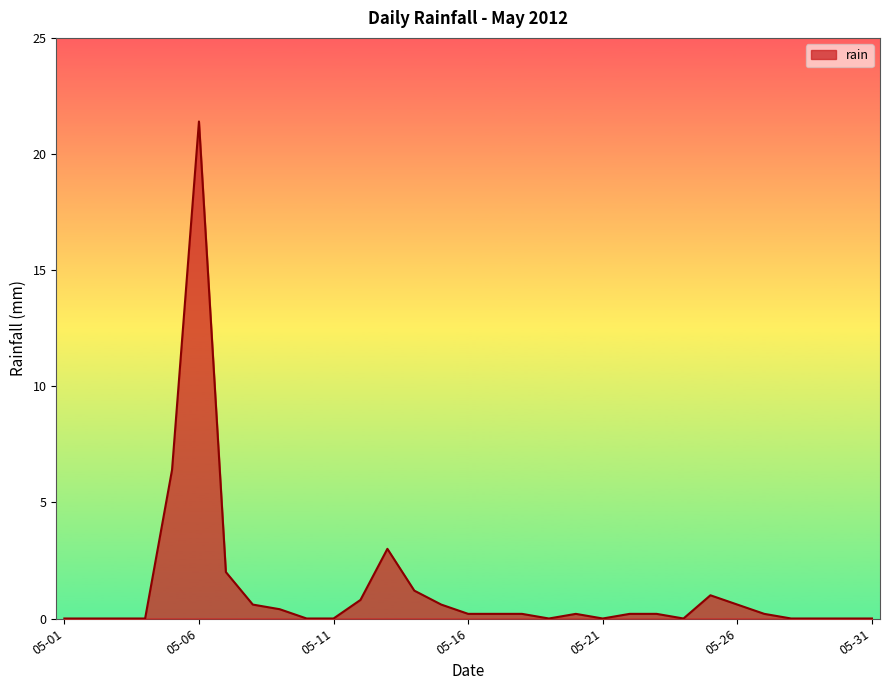

What is the greatest value displayed?

21.4